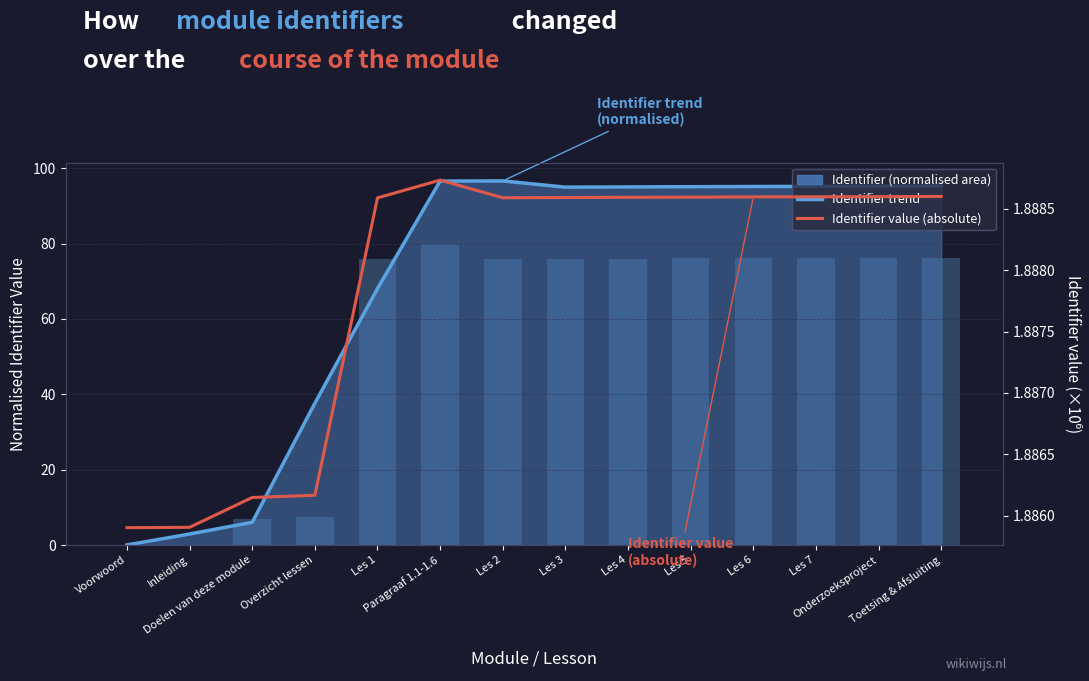

How many data points in Identifier (raw, normalised) are above 76?

7